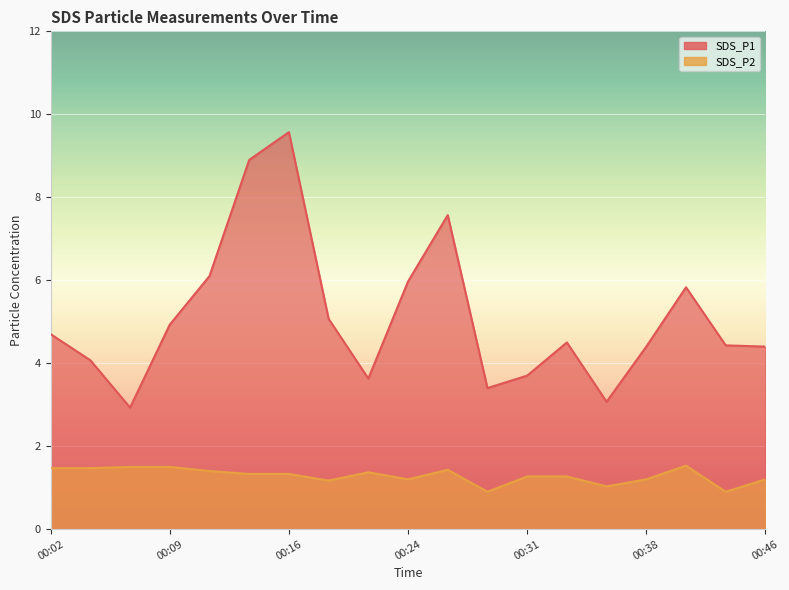

Where does the SDS_P2 series first go above 1?

00:02